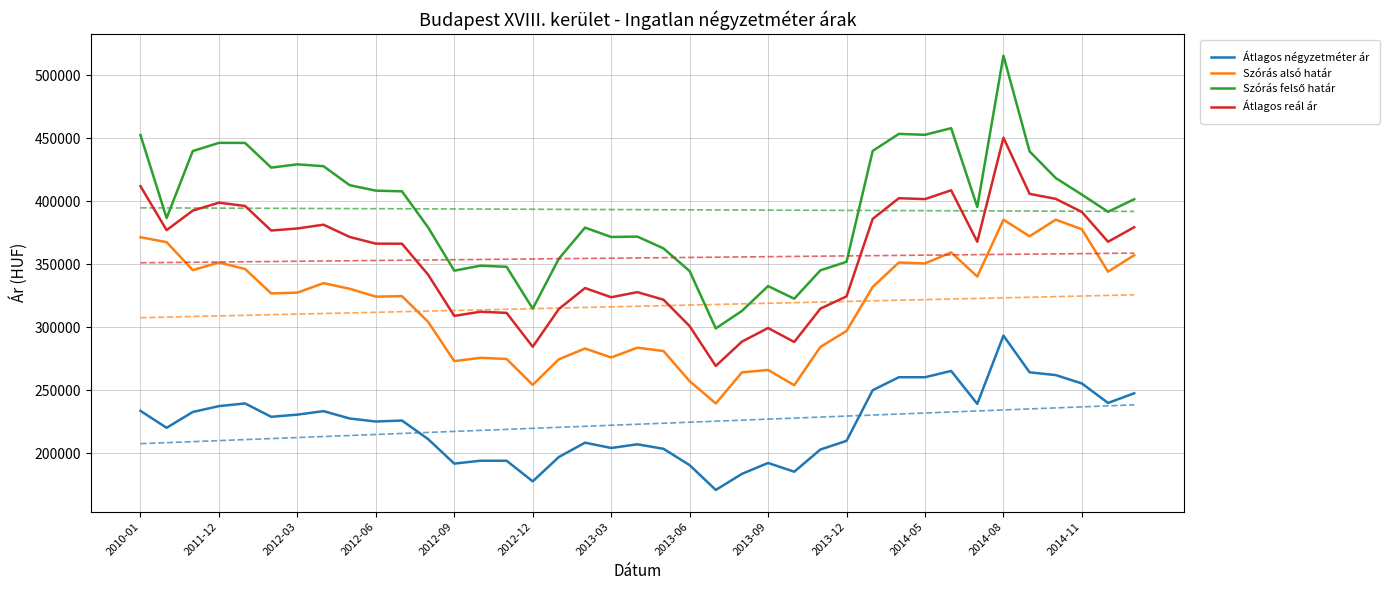

True or false: Átlagos négyzetméter ár and Átlagos reál ár cross at least once.

False